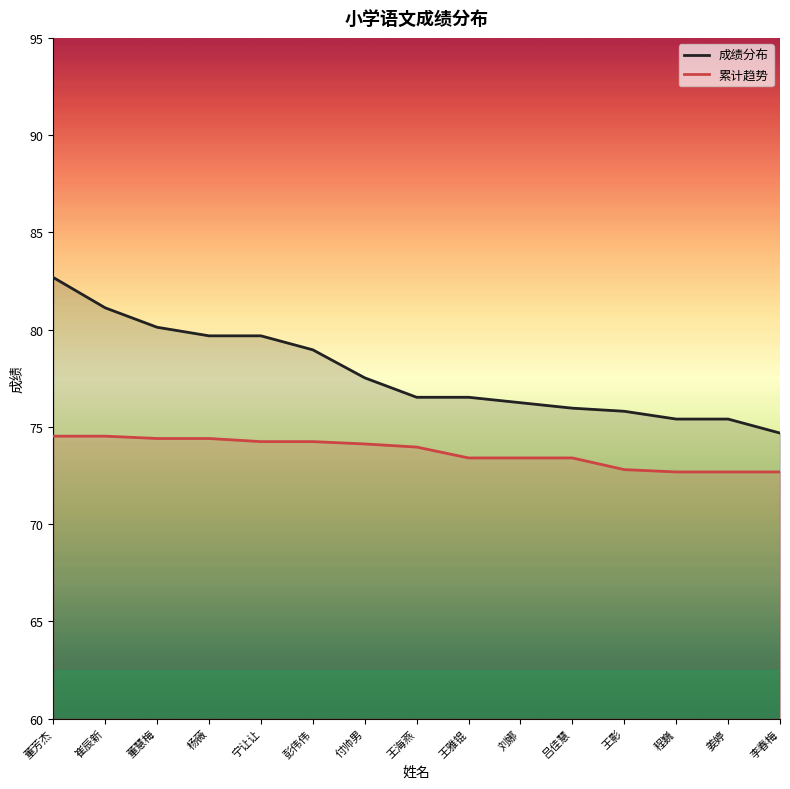

What is the greatest value displayed?

82.7